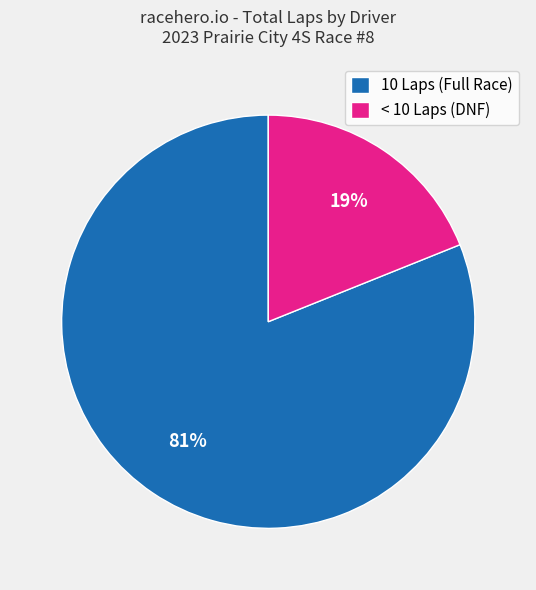

Is it true that 10 Laps (Full Race) is 81% of the pie?

True